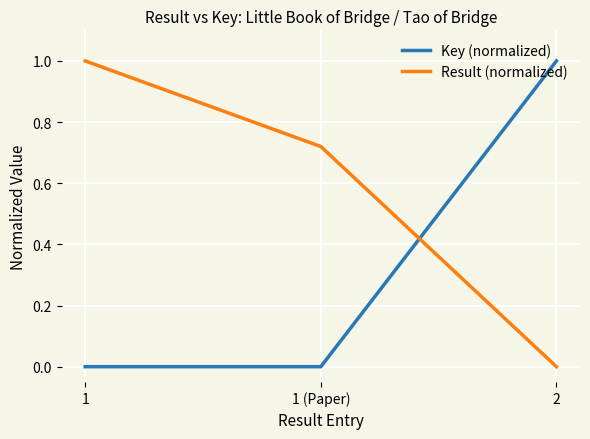

What position from the right is 1 (Paper)?

2